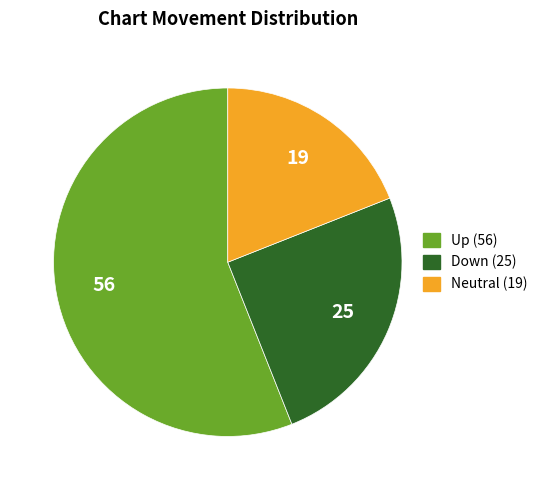

Does any single category account for the majority?

Yes